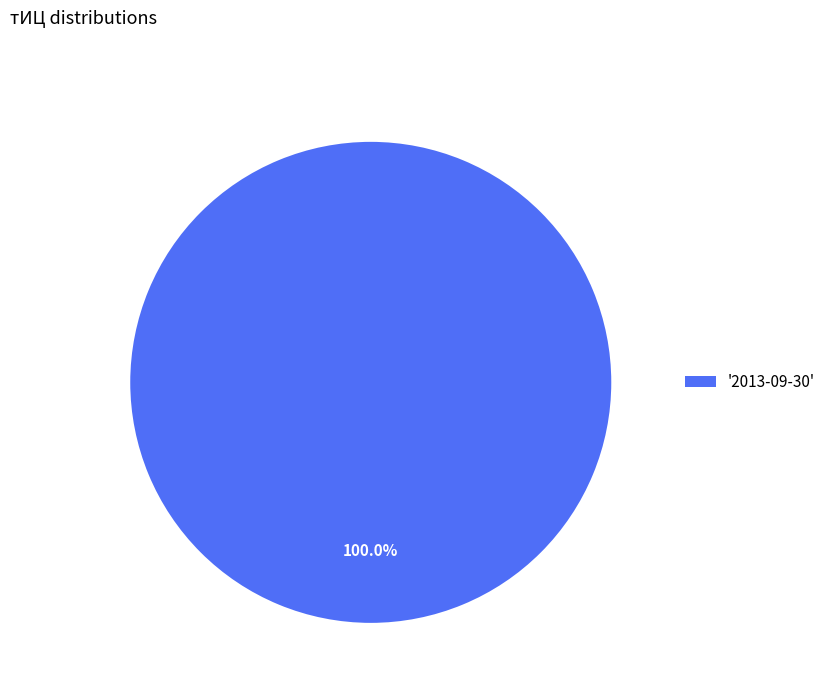

Rank the categories by value from highest to lowest.

'2013-09-30'